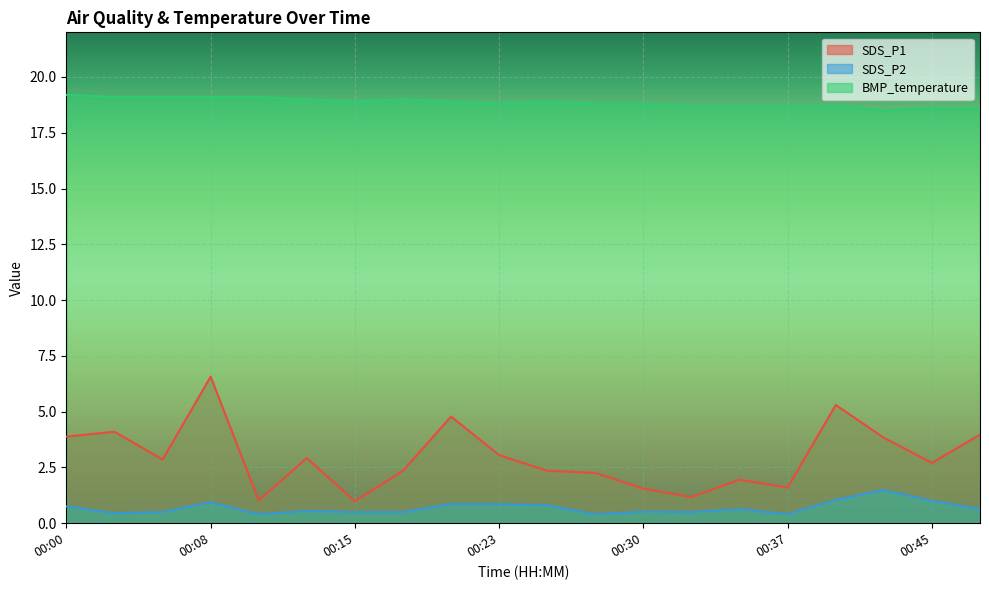

Which series has the largest total across all categories?

BMP_temperature